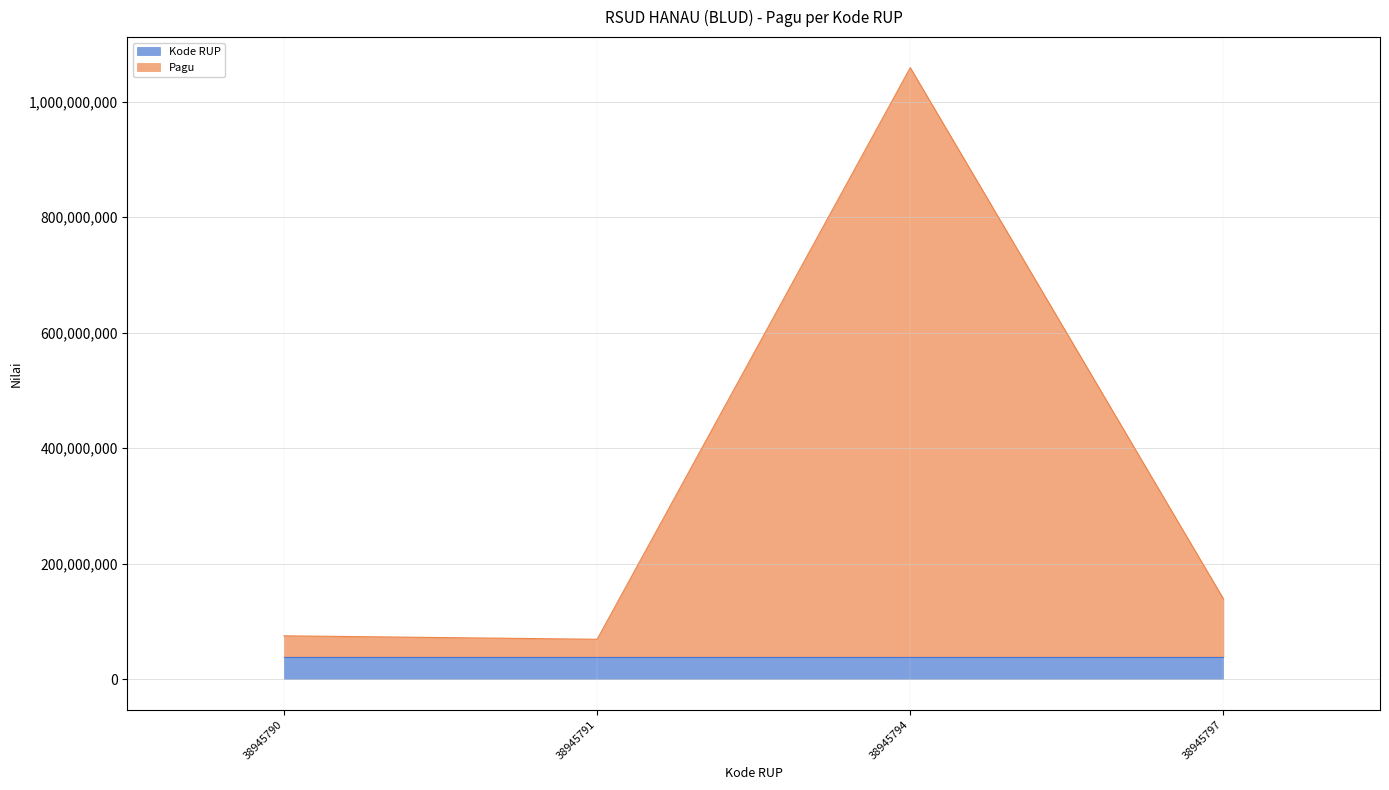

What is the greatest value displayed?

1058945794